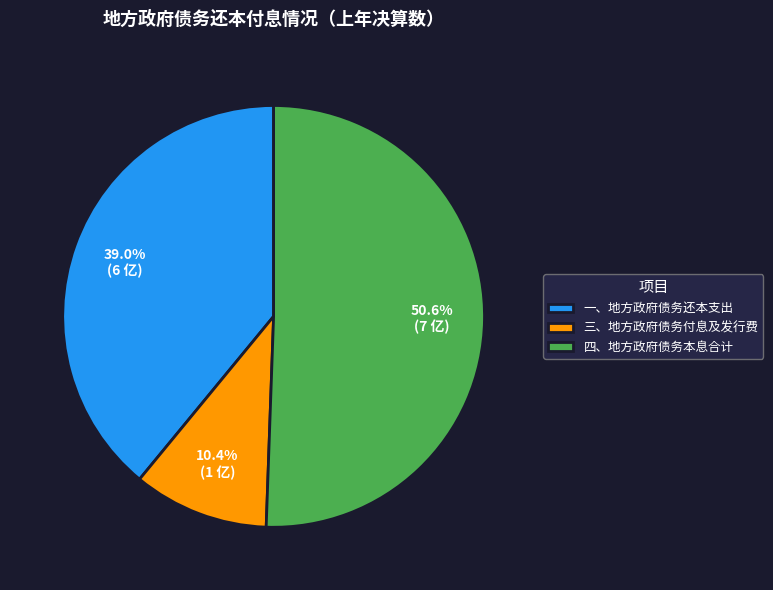

Combined, do 一、地方政府债务还本支出 and 三、地方政府债务付息及发行费 account for over 50%?

No